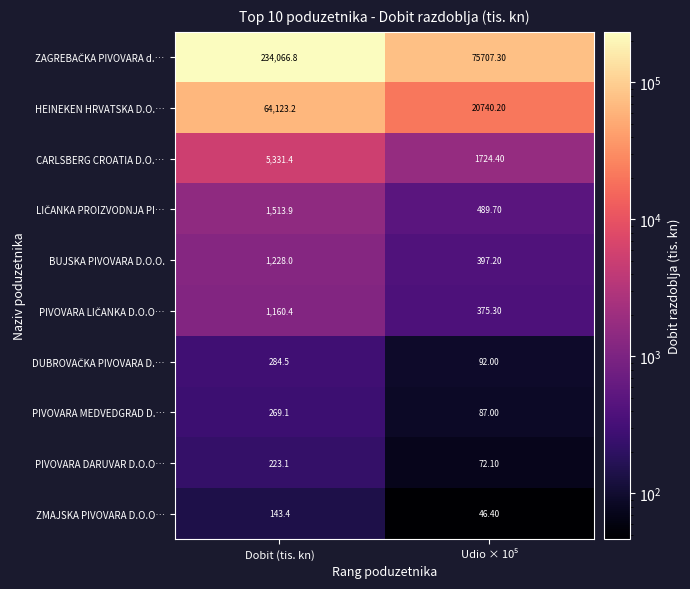

How many categories are shown in the chart?

2